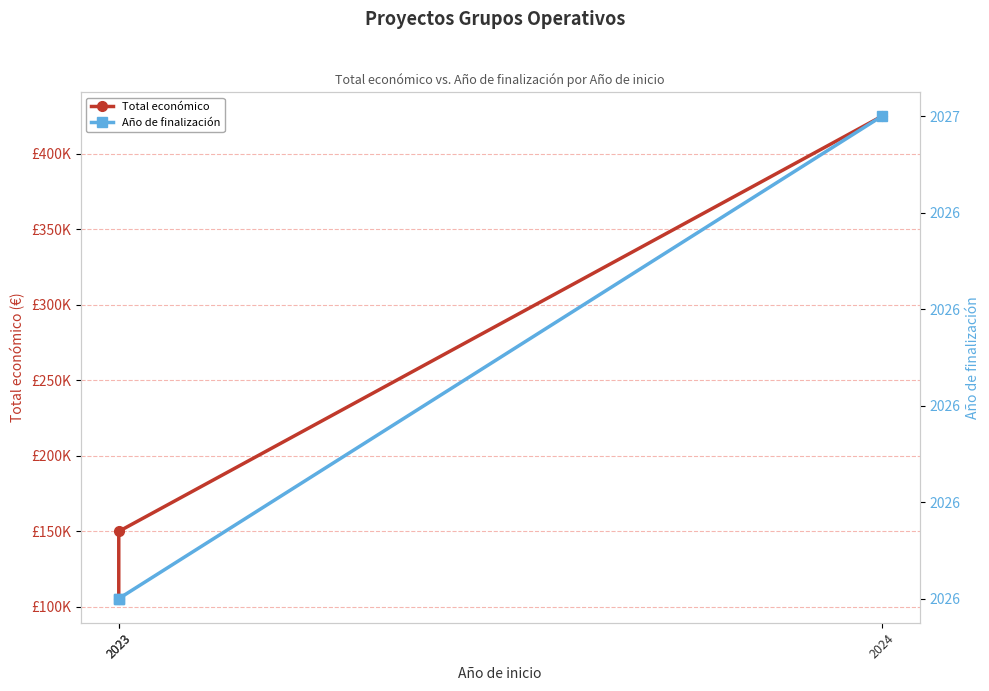

Reading left to right, transcribe all the data shown in this chart.

Total económico: 2023=105516	2023=150000	2024=424720
Año de finalización: 2023=2026	2023=2026	2024=2027